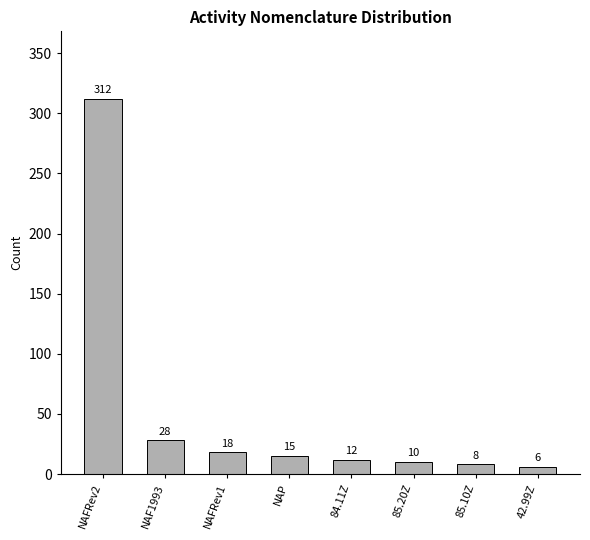

What position from the left is 42.99Z?

8